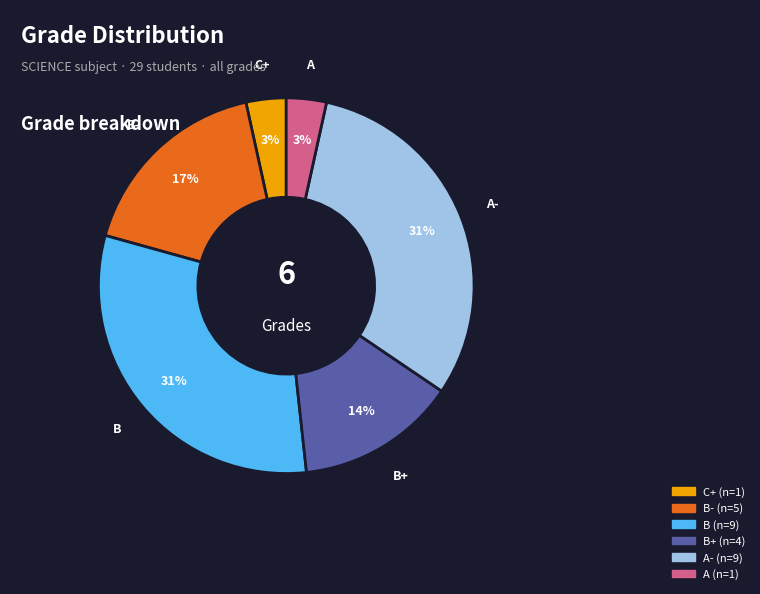

To the nearest percent, what is the difference between the largest and smallest slice percentages?

28%